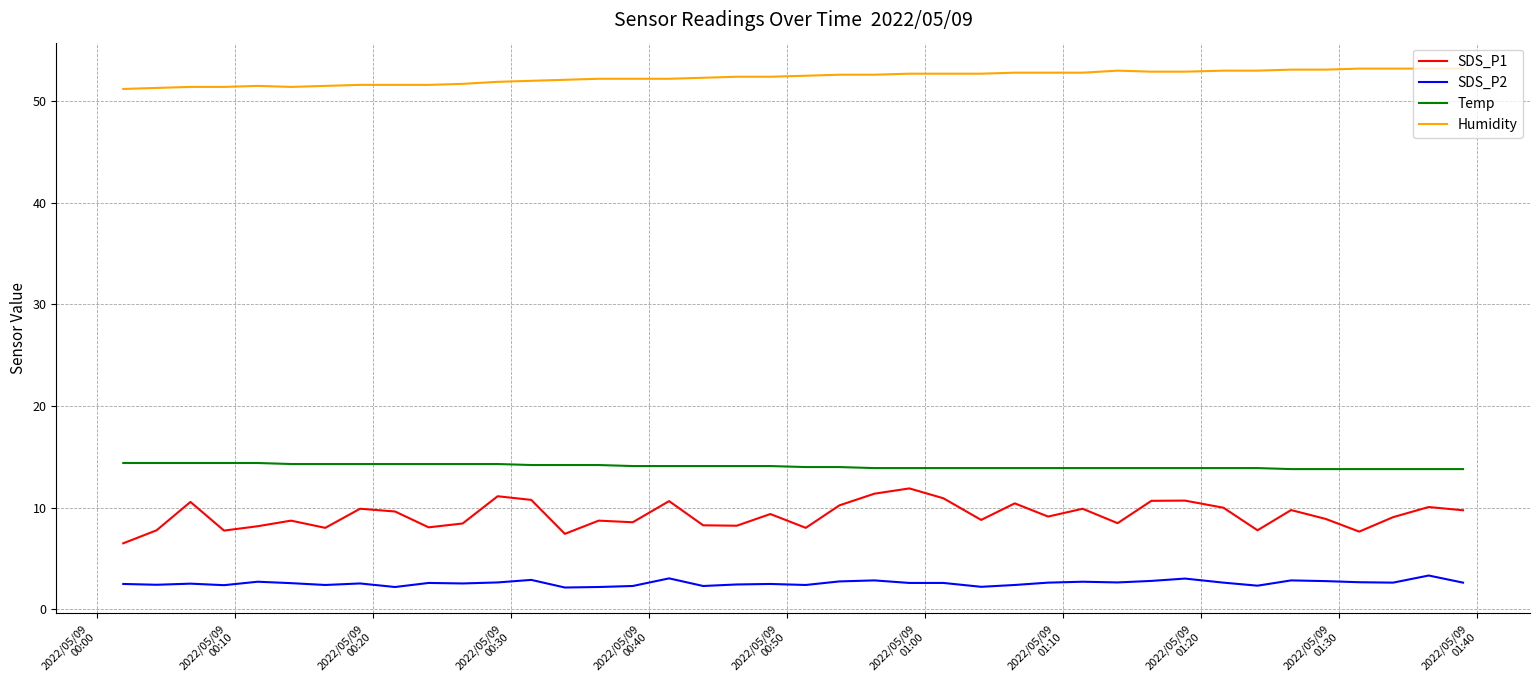

Is this an area chart (filled region under the line)?

No